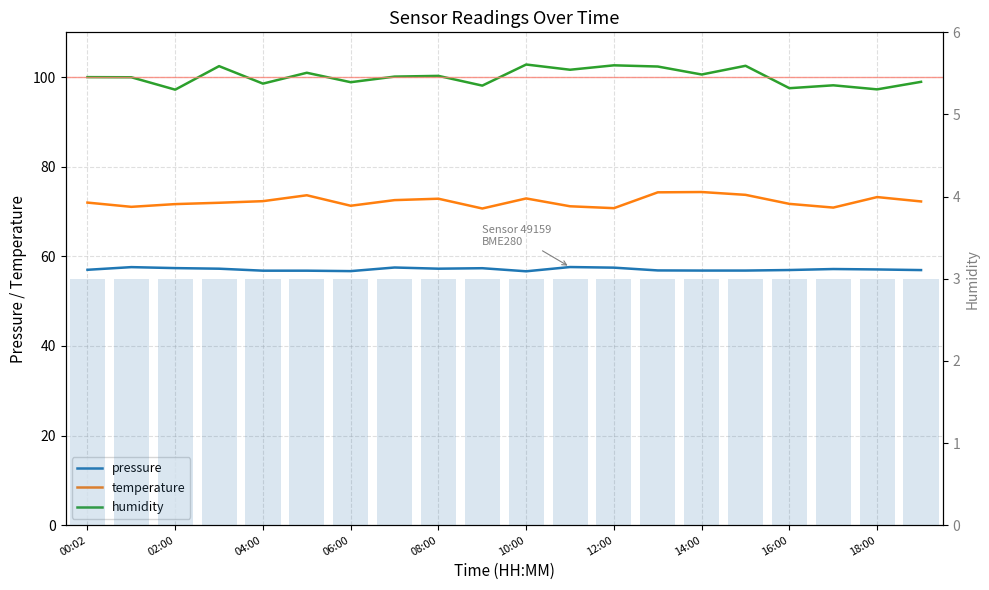

Rank the series at 04:00 from highest to lowest value.

humidity, temperature, pressure